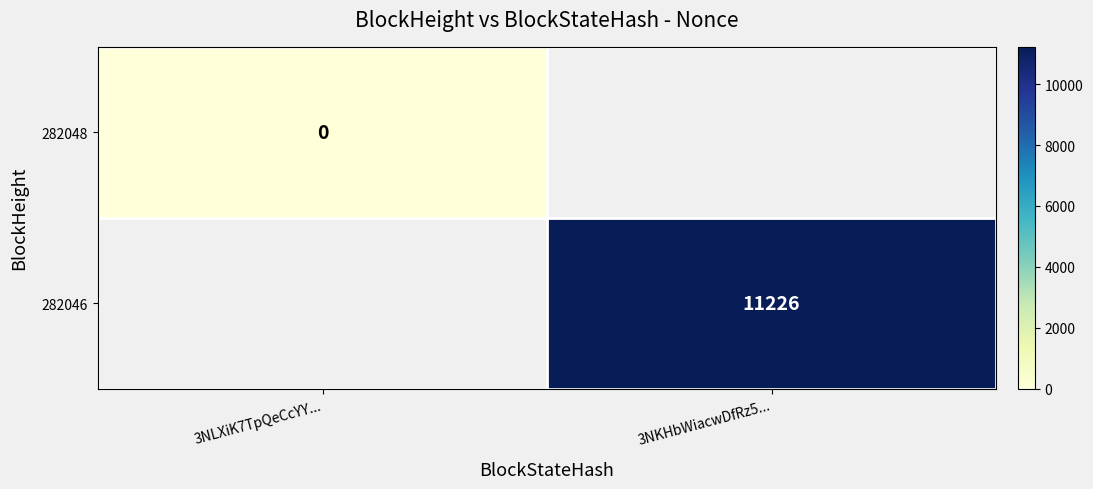

Is the value of 282046 at 3NKHbWiacwDfRz5... greater than the value of 282048 at 3NLXiK7TpQeCcYY...?

Yes